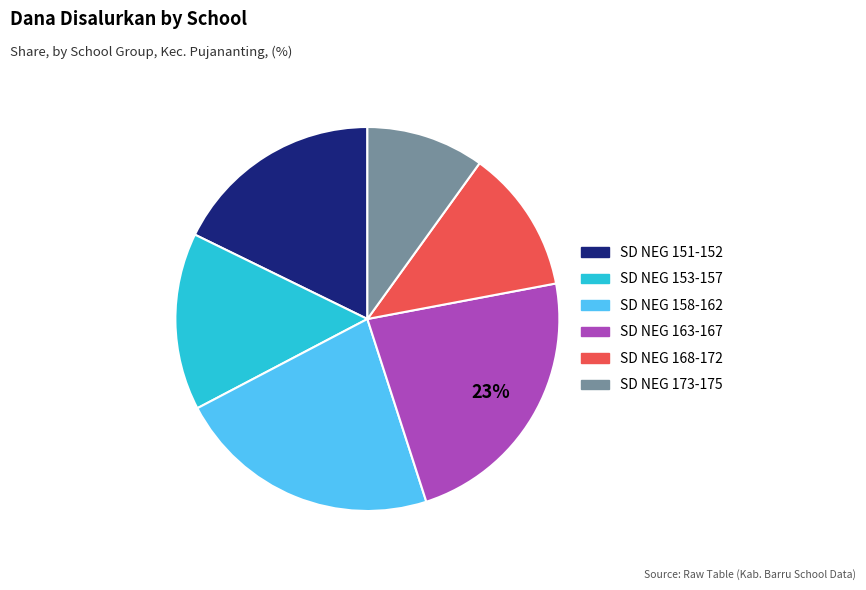

Is there a majority slice in this chart?

No